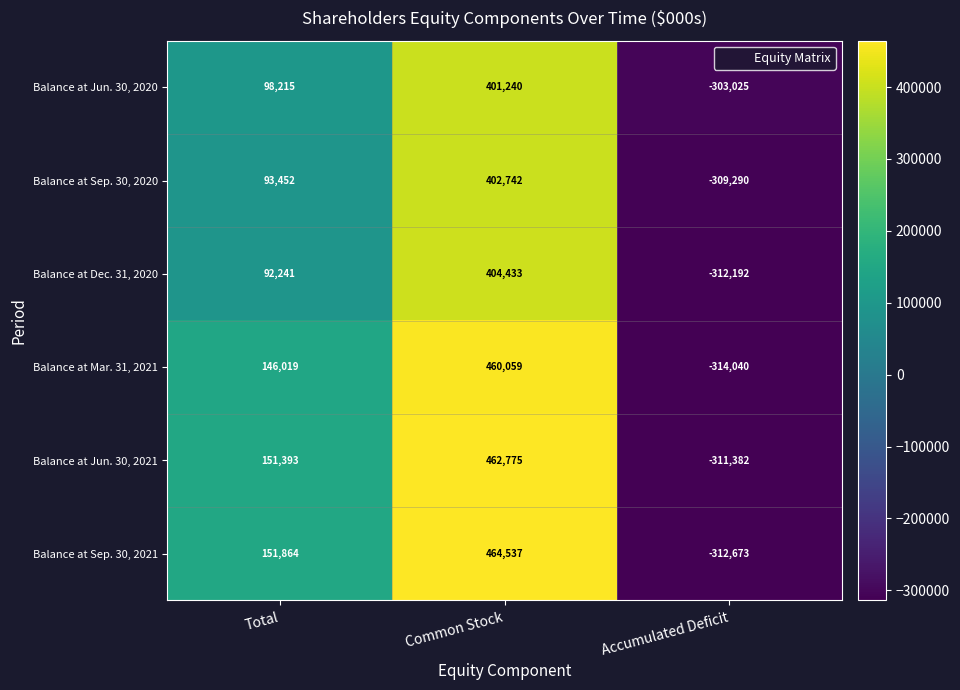

What is the total value across all series at Accumulated Deficit?

-1862602